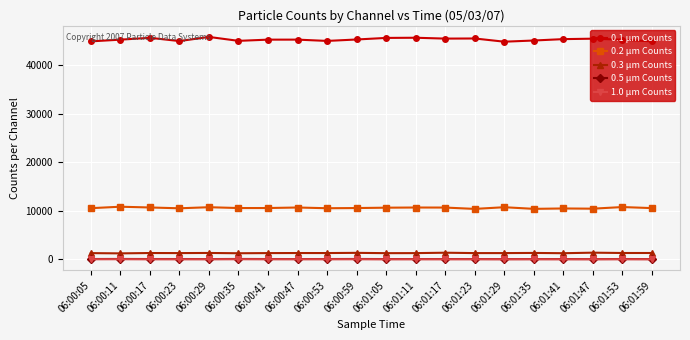

What is the greatest value displayed?

45849